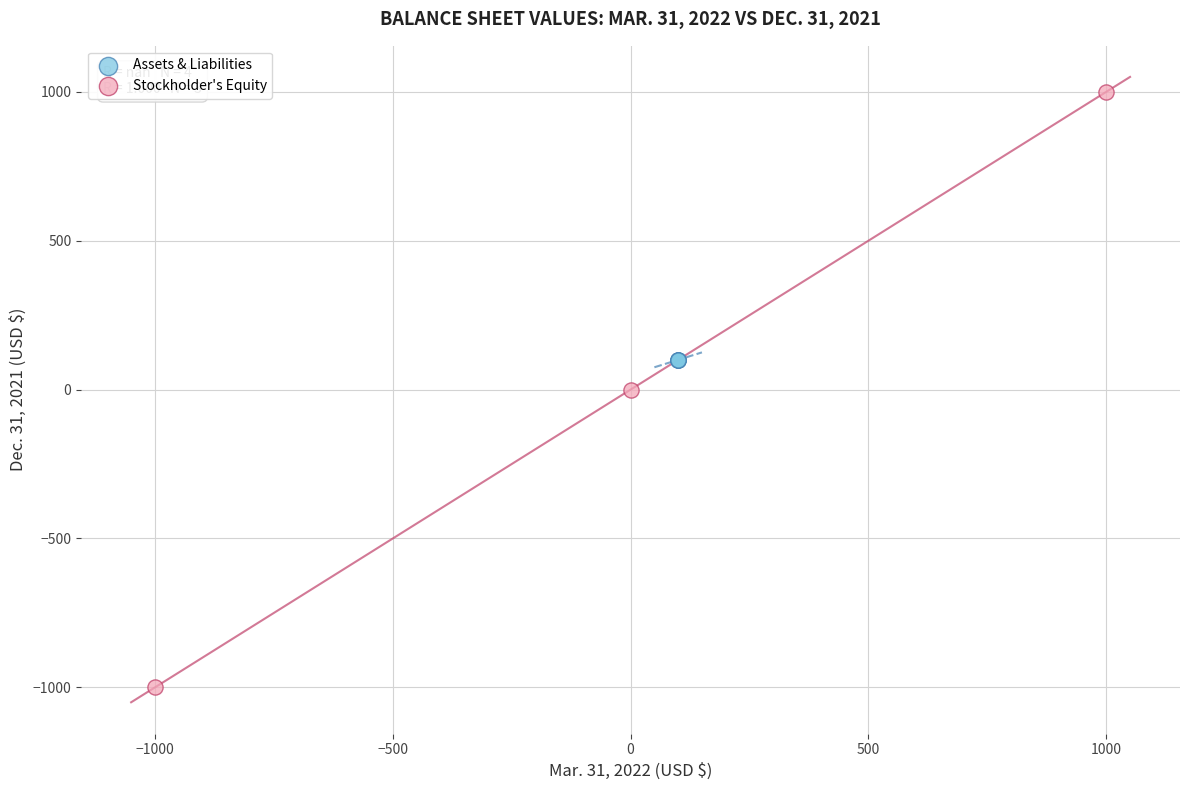

Which series reaches the minimum Y coordinate?

Stockholder's Equity